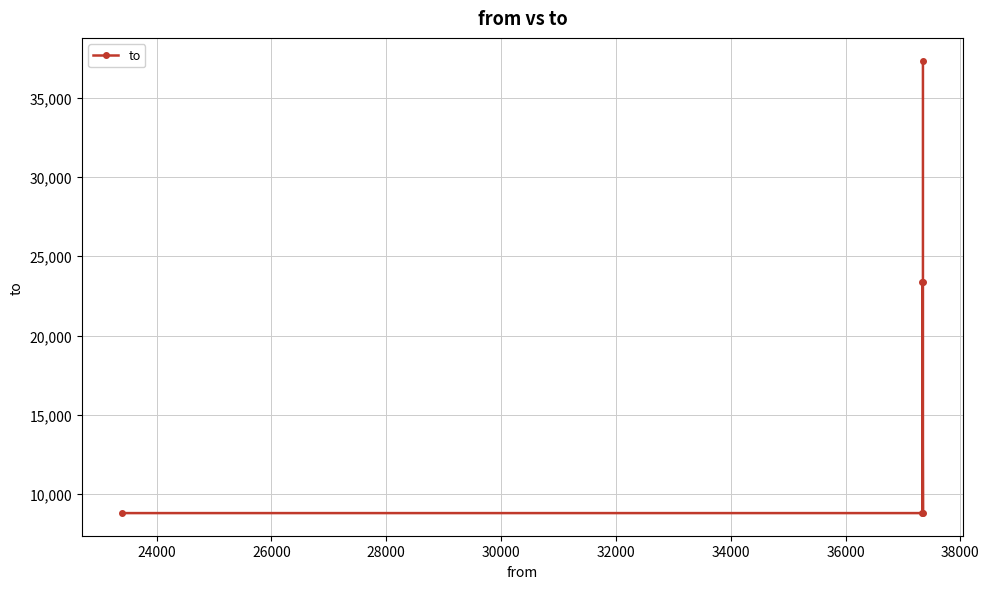

How many series are shown in this chart?

1